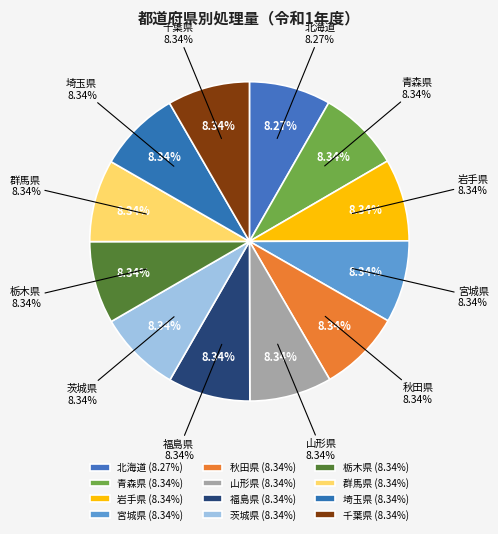

The 岩手県 slice represents 8% of the pie. True or false?

True